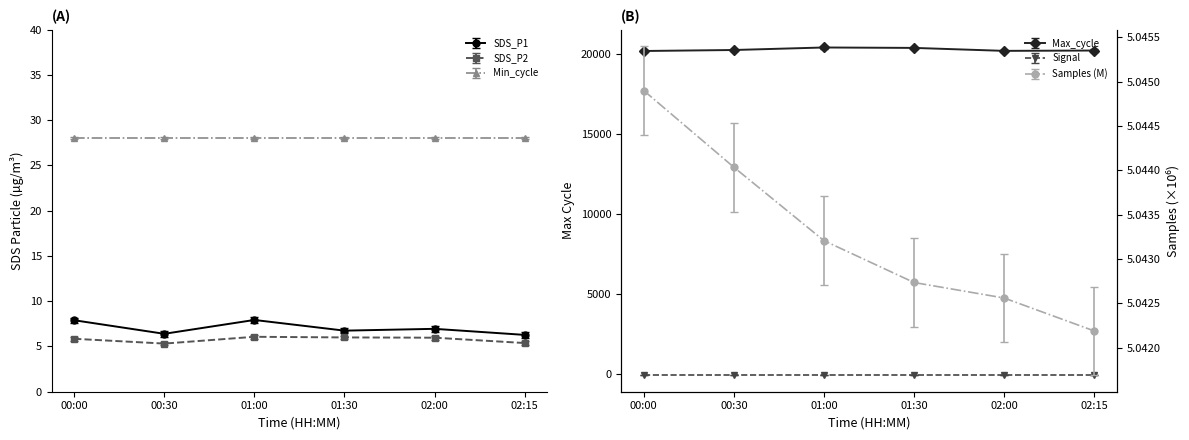

What is the difference between the second highest and second lowest values in the SDS_P1 series?

1.5